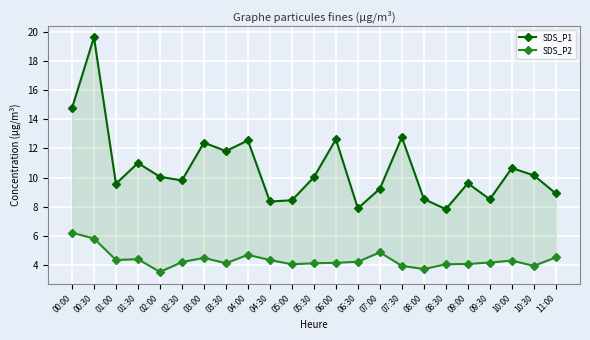

List the series in order of their overall mean, highest first.

SDS_P1, SDS_P2